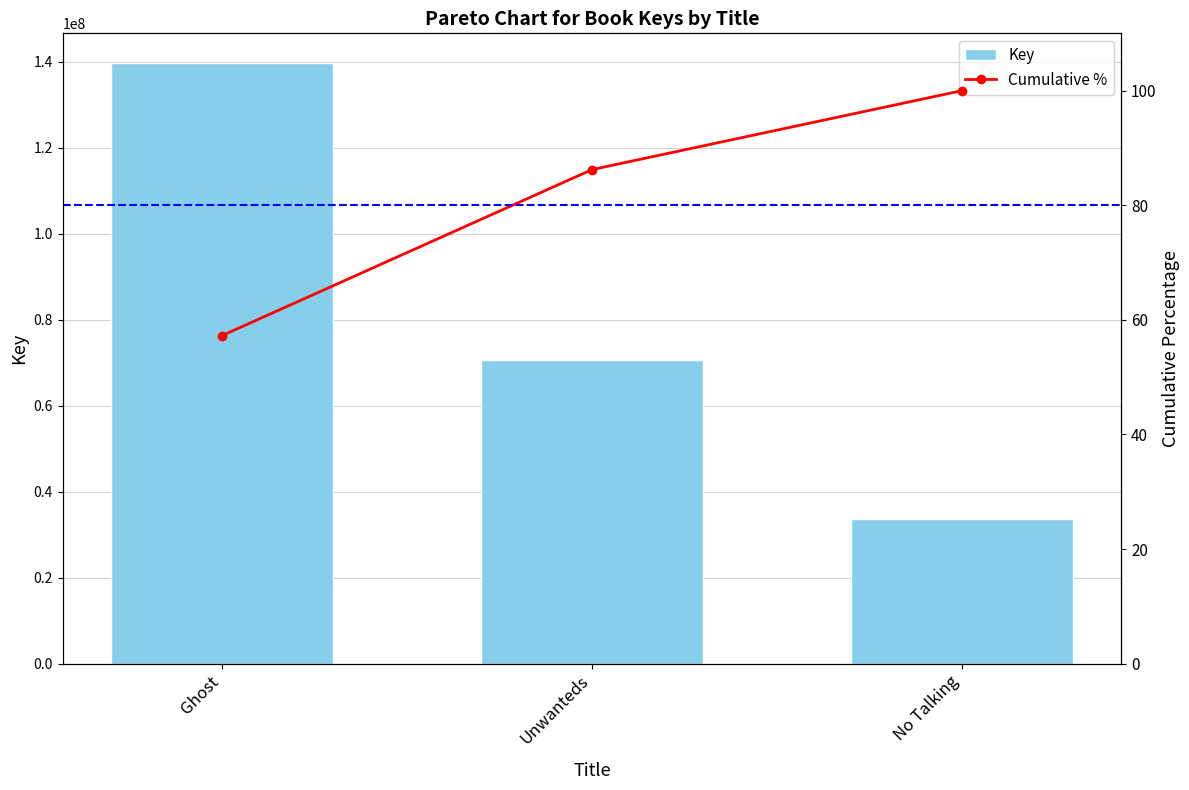

Rank the series at No Talking from highest to lowest value.

Key, Cumulative %